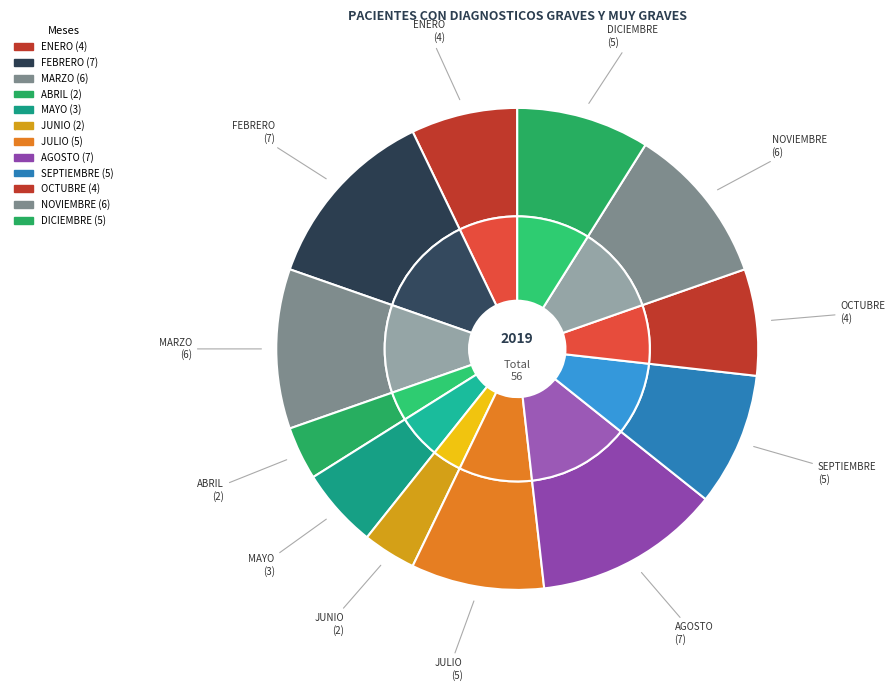

To the nearest percent, what percentage of the pie is JUNIO?

4%